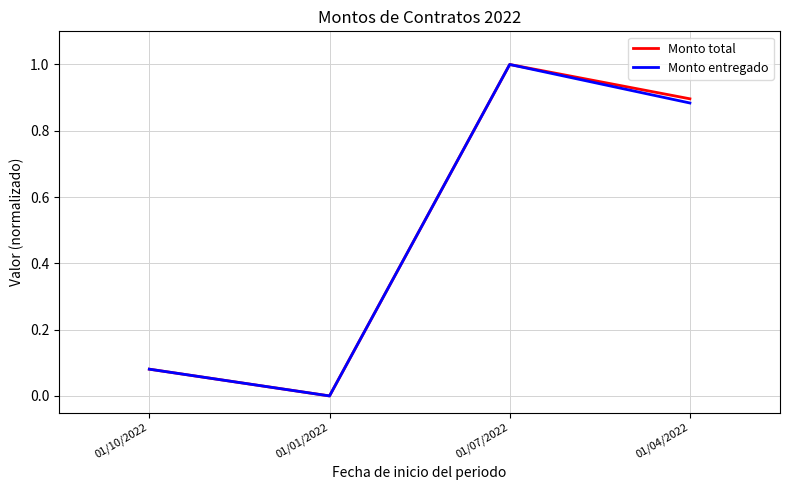

At which category does the chart reach its minimum across all series?

01/01/2022